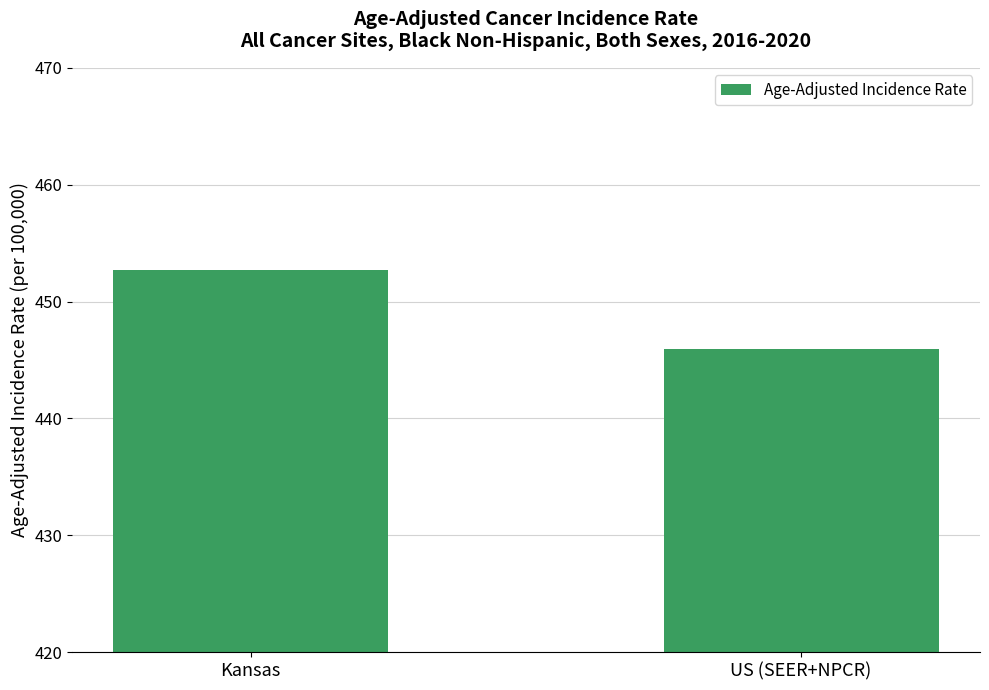

What is the sum of all values?

898.6